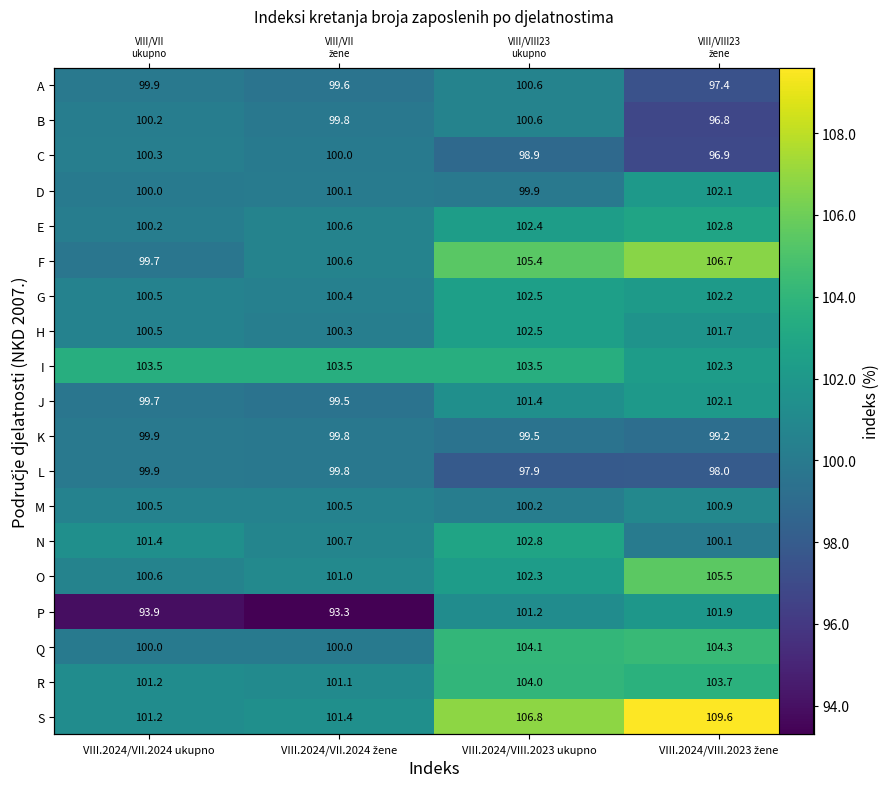

What is the sum of the R values at VIII.2024/VII.2024 žene and VIII.2024/VII.2024 ukupno?

202.3